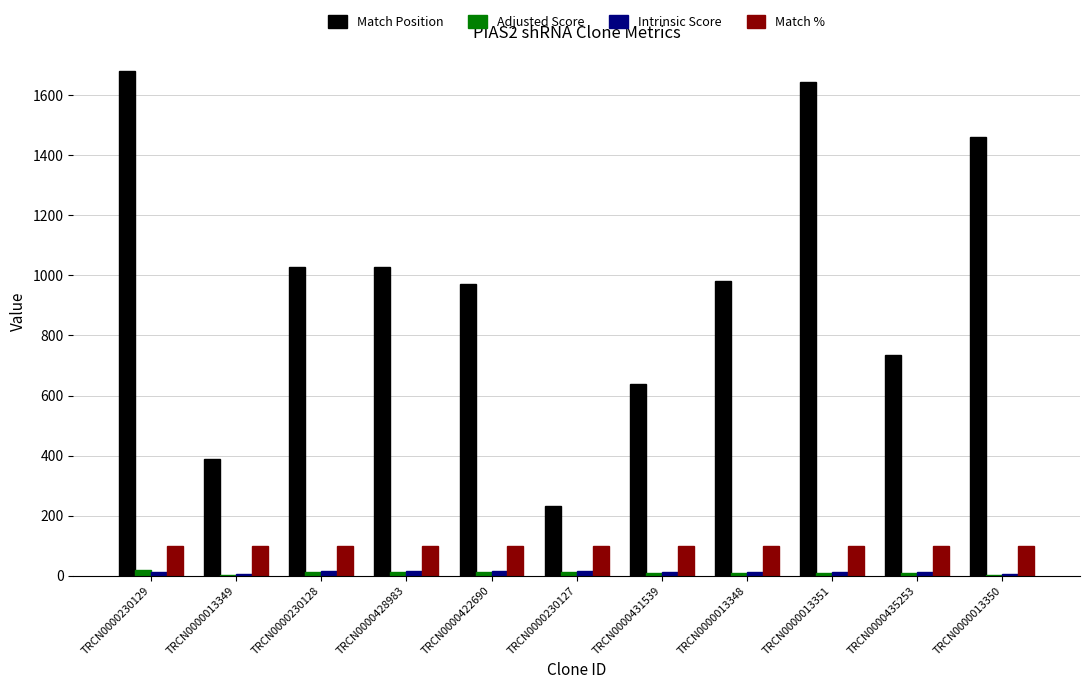

How many distinct data groups are displayed?

4